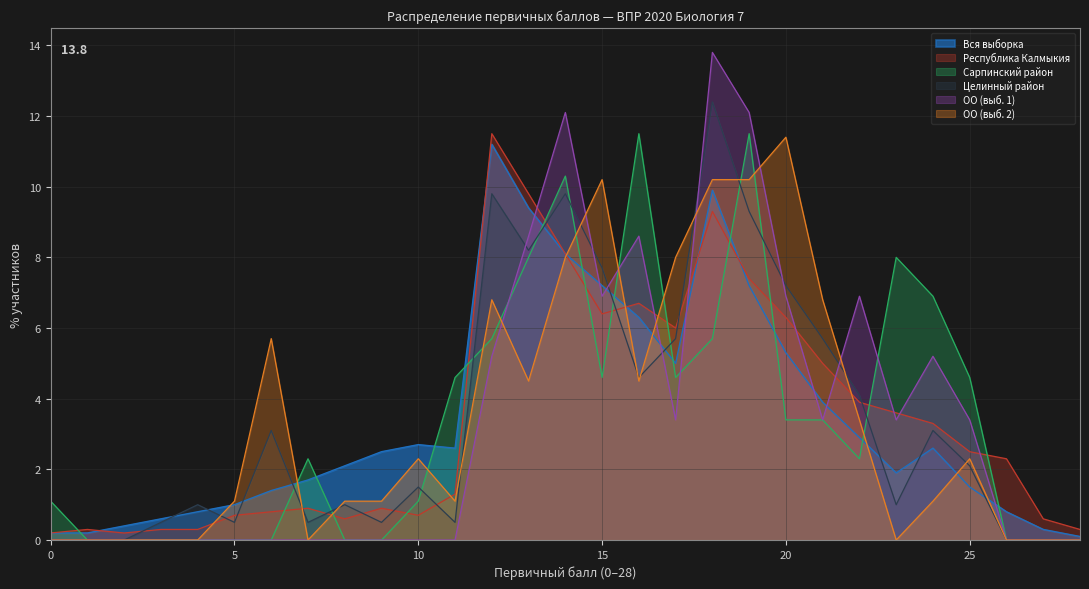

How many data points in ОО (выб. 2) are less than 1?

10